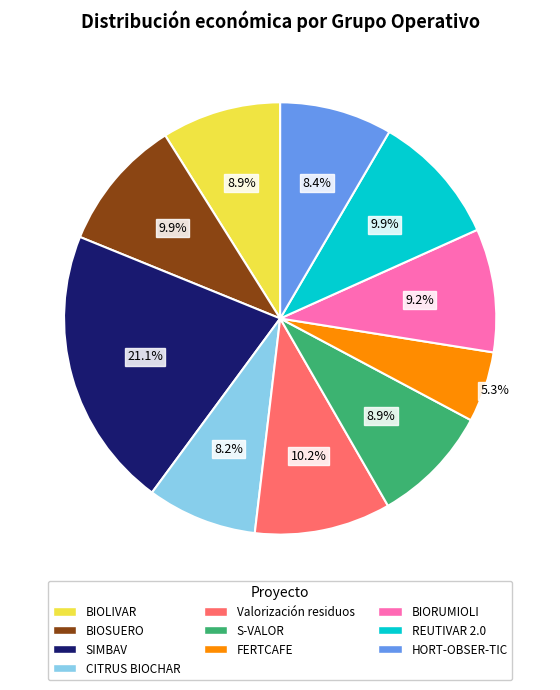

Which slice is the smallest?

FERTCAFE